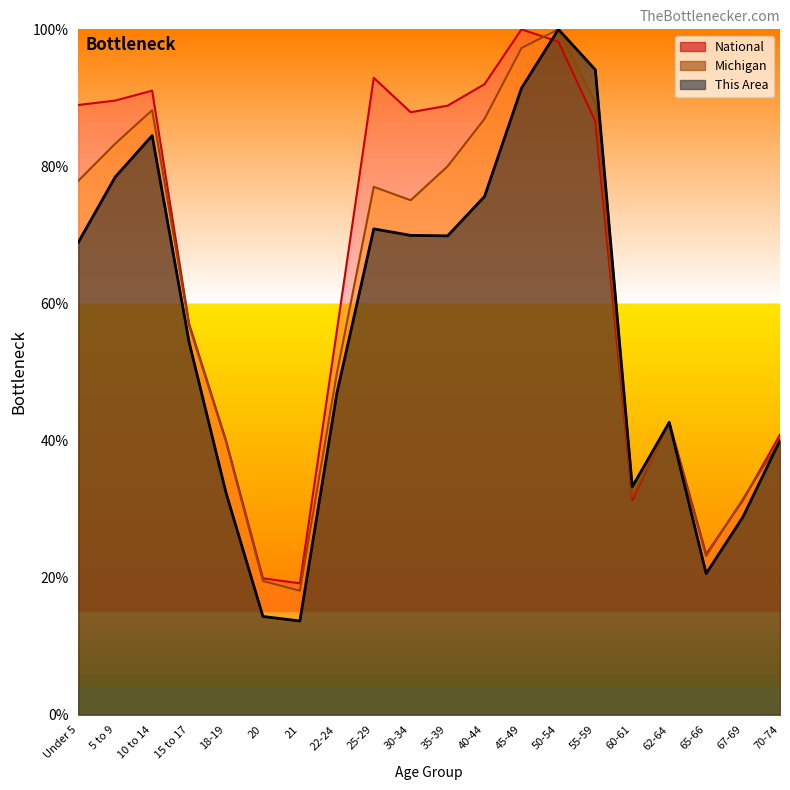

List the series in order of their overall mean, lowest first.

This Area, Michigan, National